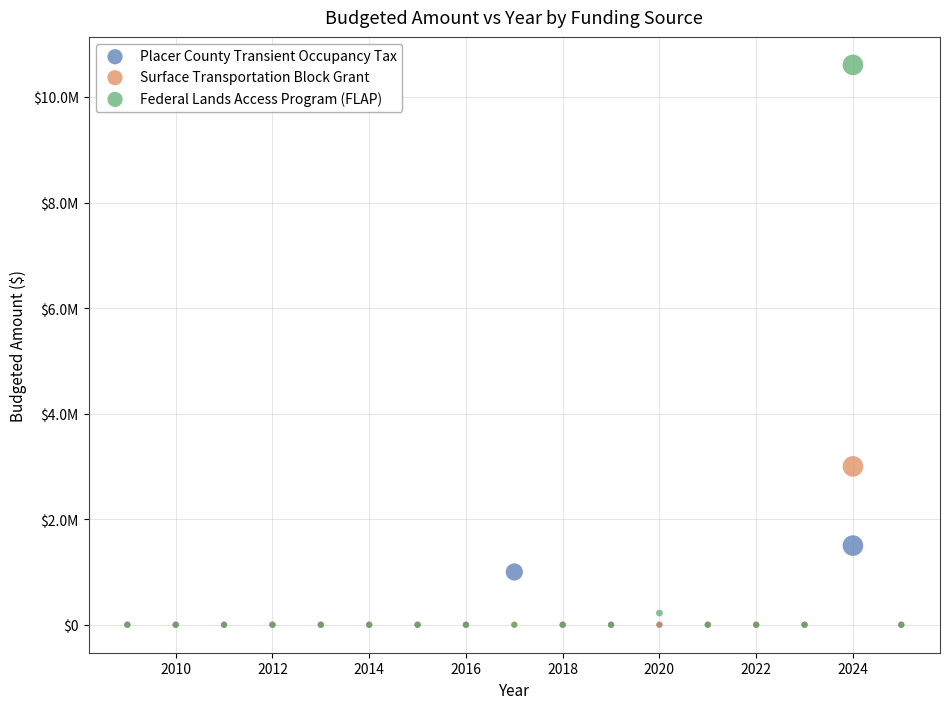

What are all the series names shown in the legend?

Placer County Transient Occupancy Tax, Surface Transportation Block Grant, Federal Lands Access Program (FLAP)